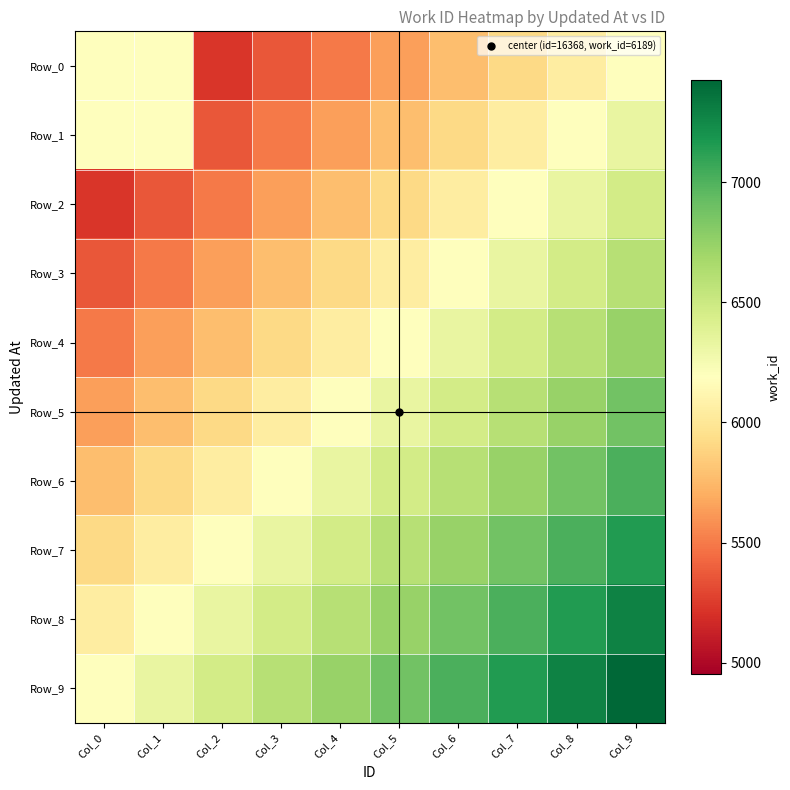

What is the difference between the highest and lowest values at Col_1?

962.7